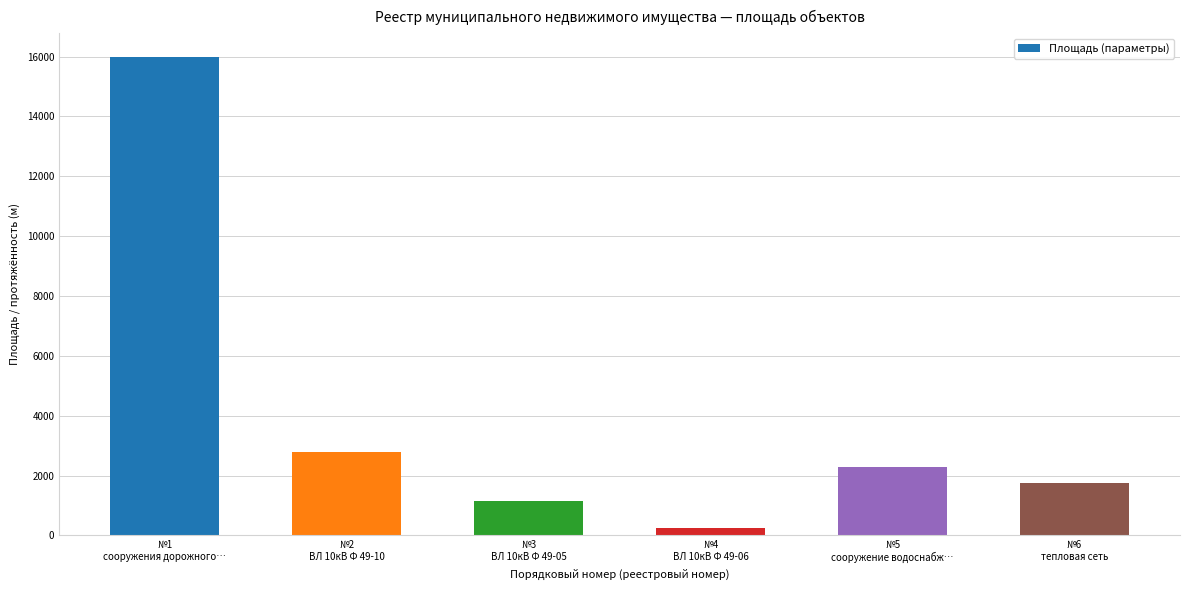

Rank the categories by value from highest to lowest.

№1
сооружения дорожного…, №2
ВЛ 10кВ Ф 49-10, №5
сооружение водоснабж…, №6
тепловая сеть, №3
ВЛ 10кВ Ф 49-05, №4
ВЛ 10кВ Ф 49-06